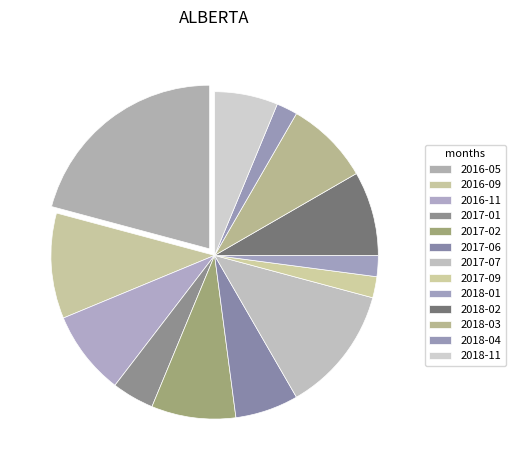

Rank the categories by value from highest to lowest.

2016-05, 2017-07, 2016-09, 2016-11, 2017-02, 2018-02, 2018-03, 2017-06, 2018-11, 2017-01, 2017-09, 2018-01, 2018-04